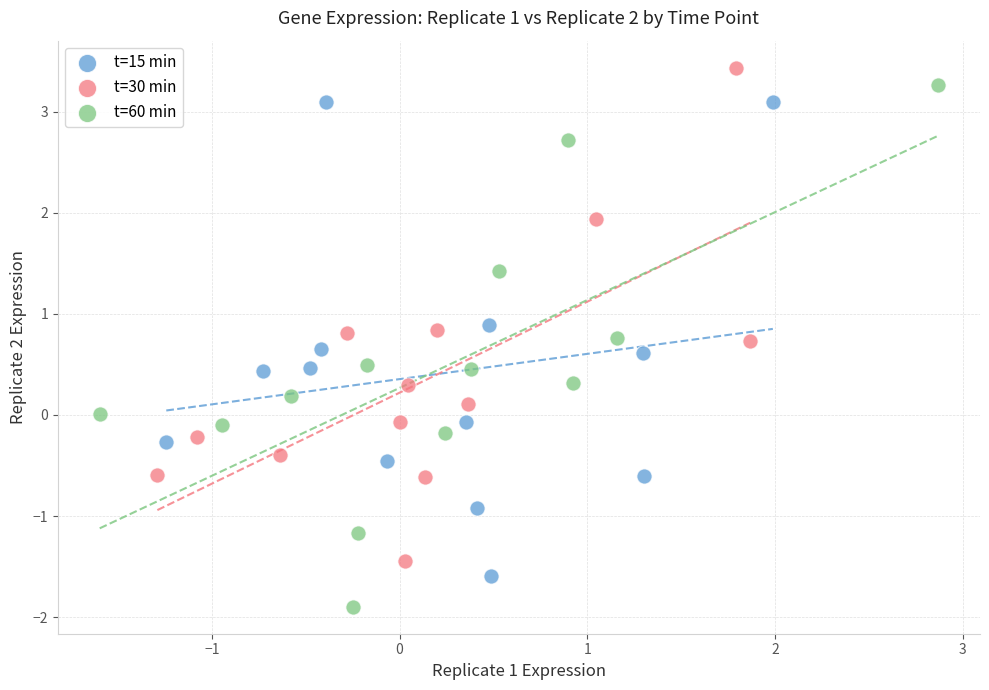

Which series contains the highest Y value?

t=30 min